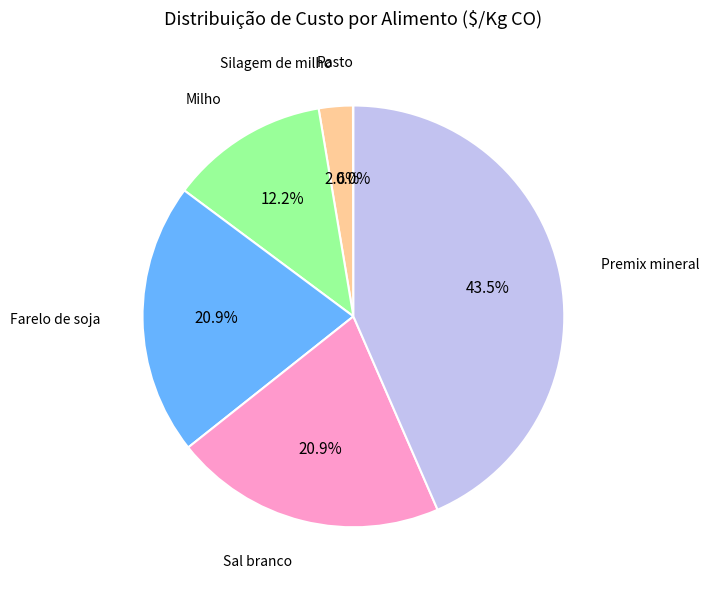

Is there a majority slice in this chart?

No